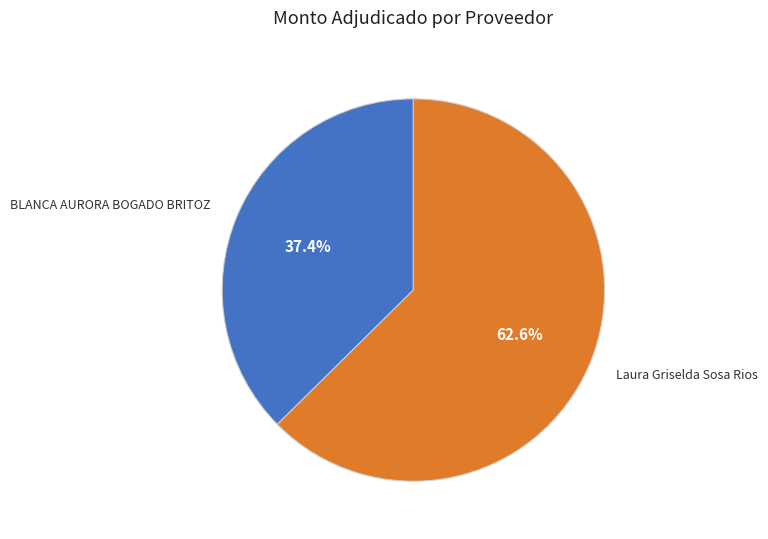

Is there a majority slice in this chart?

Yes